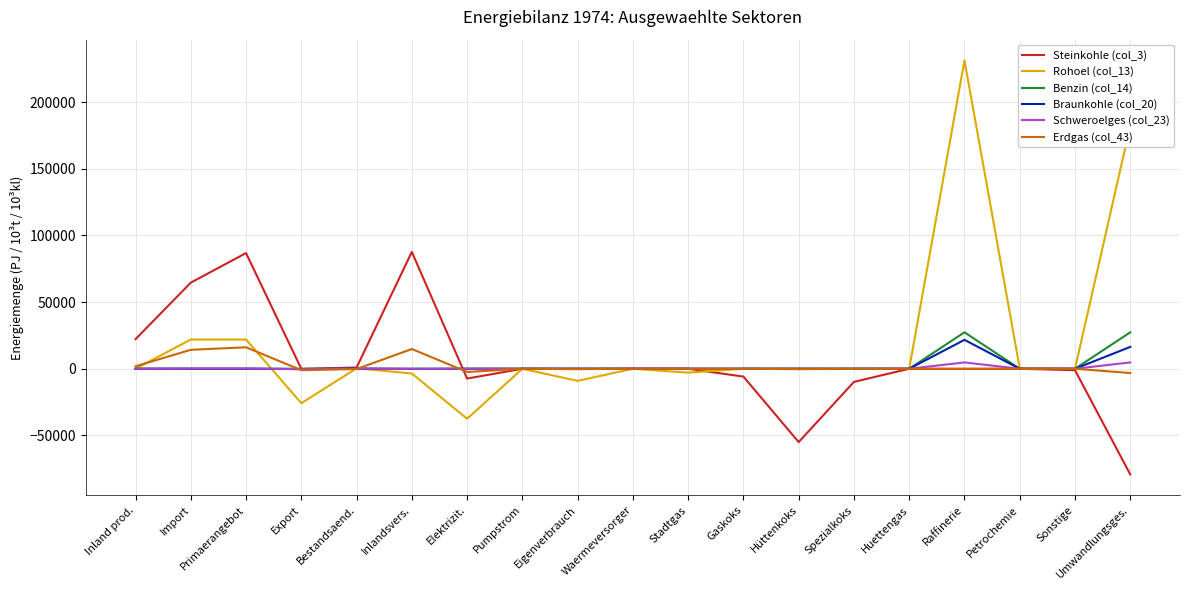

At which label does Steinkohle (col_3) first exceed 0?

Inland prod.